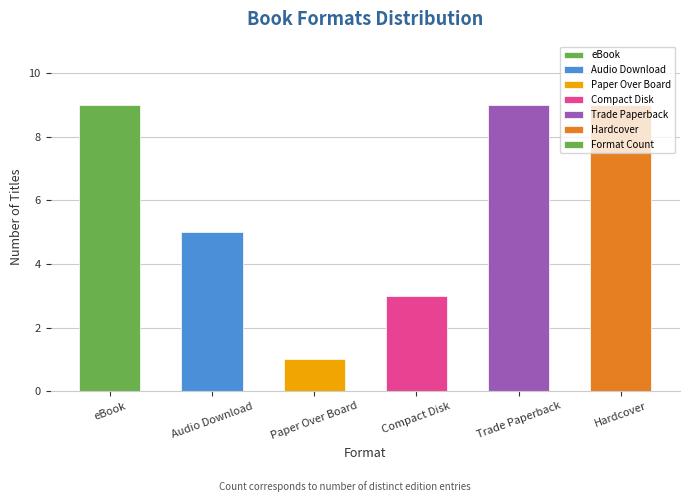

What is the label of the 4th bar from the right?

Paper Over Board